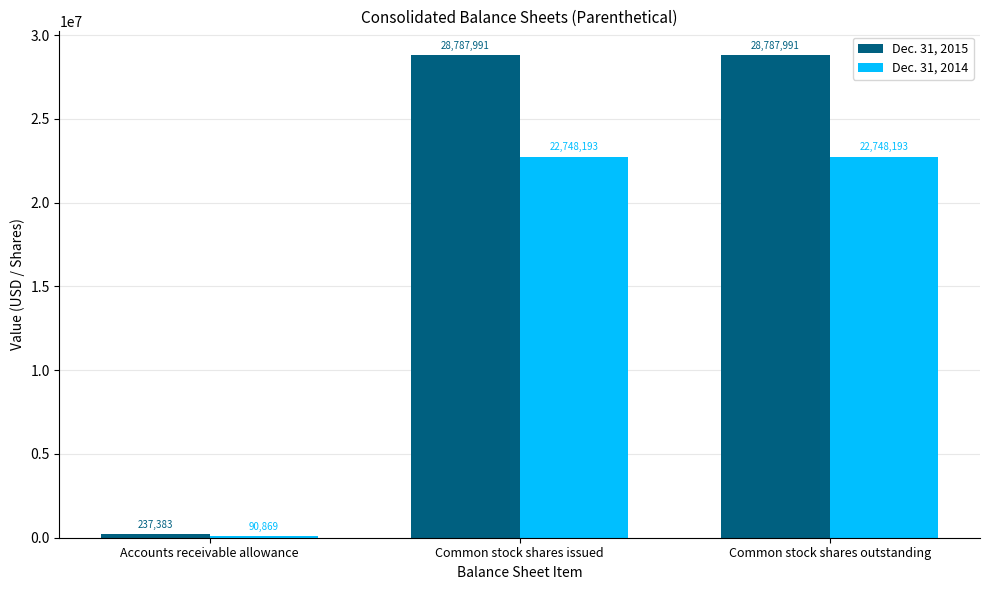

What is the difference between the second highest and minimum values in the Dec. 31, 2014 series?

22657324